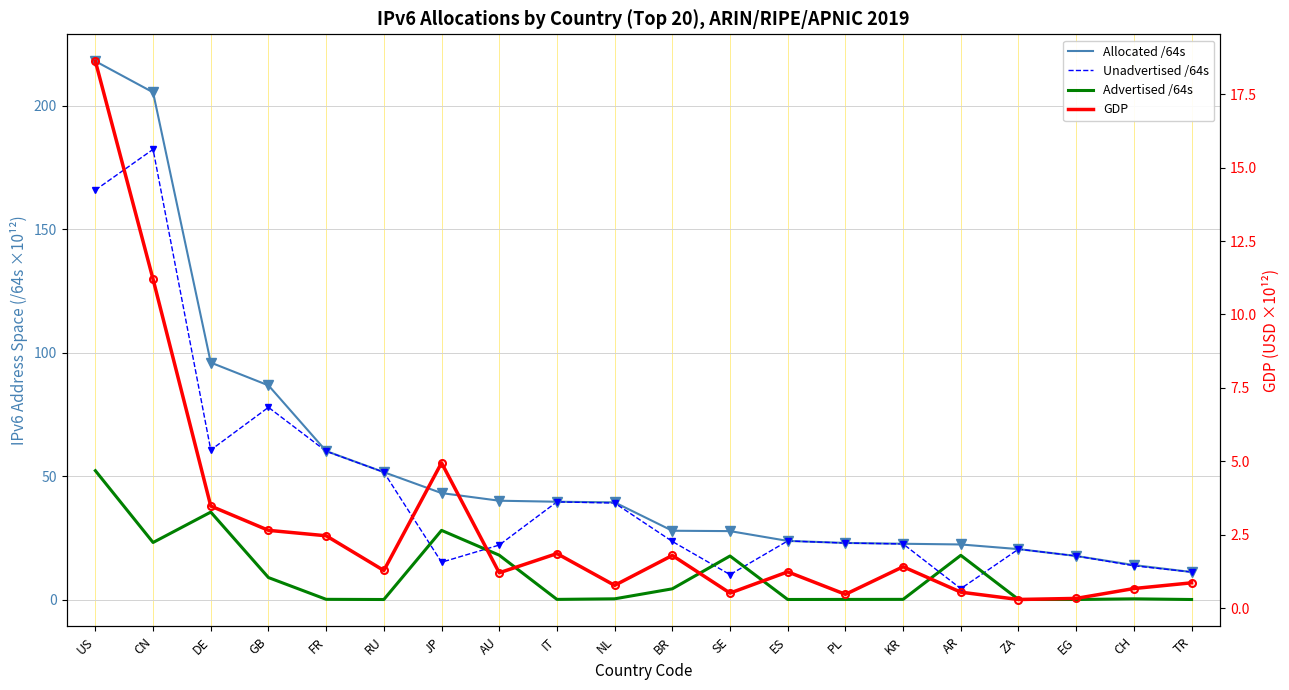

The Allocated /64s series shows 54.7 at NL. True or false?

False